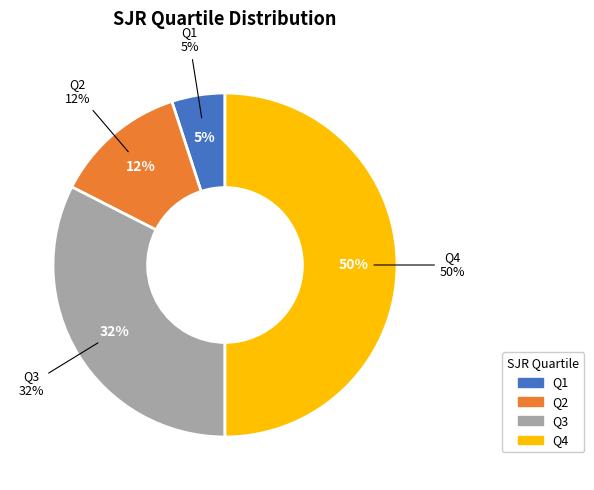

True or false: Q4 accounts for 38% of the total.

False